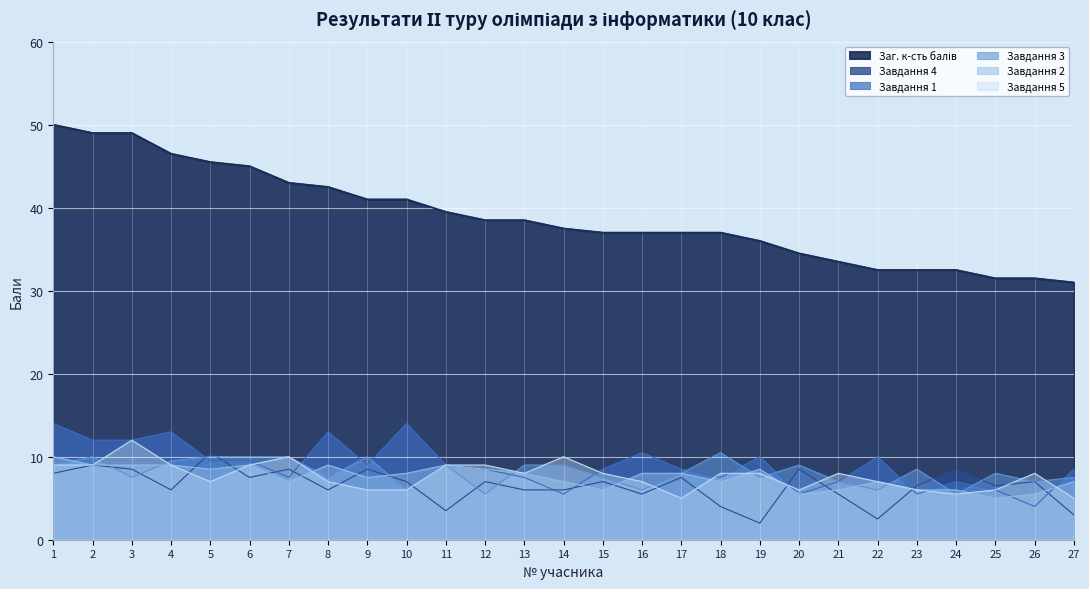

How many lines are shown in the chart?

6